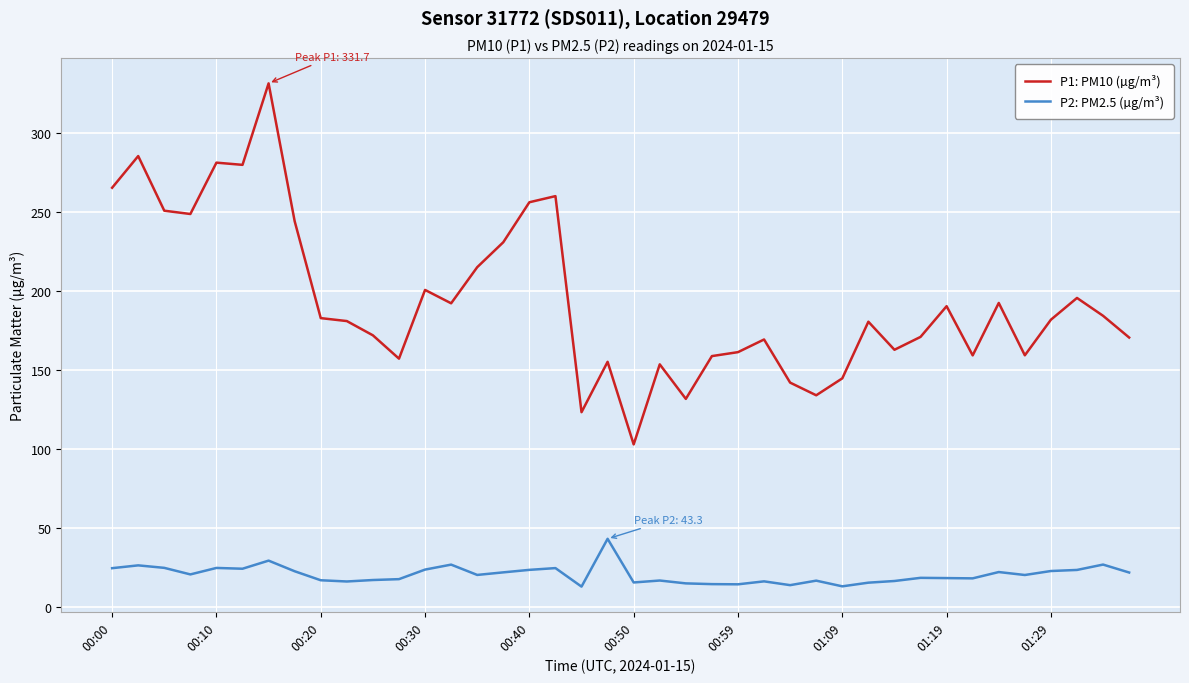

True or false: P1: PM10 (µg/m³) and P2: PM2.5 (µg/m³) intersect in this chart.

False